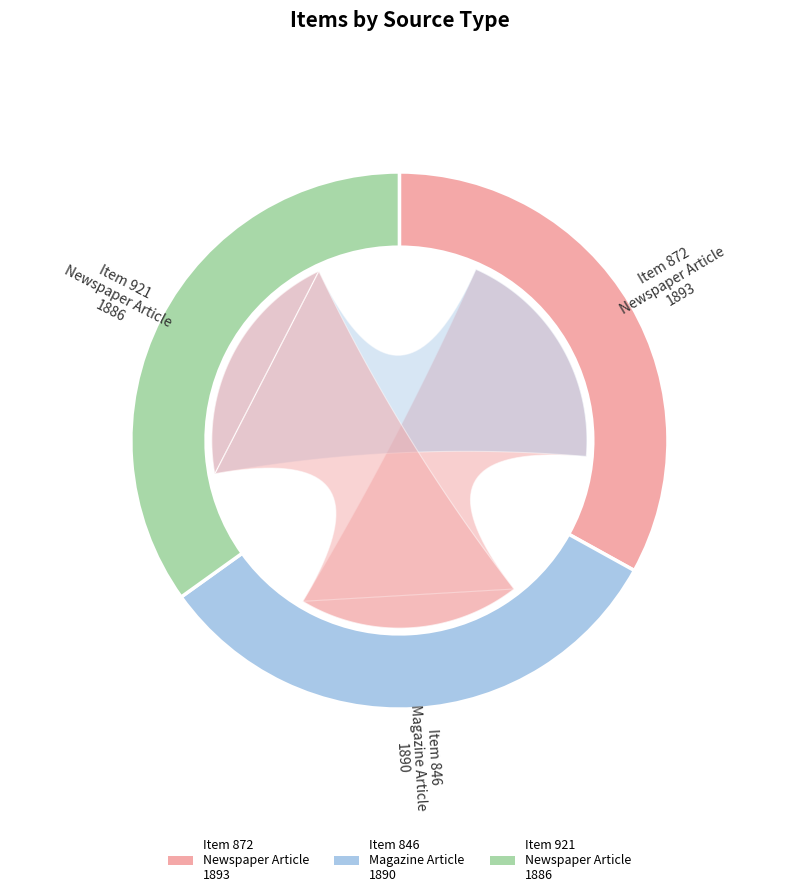

To the nearest percent, what is the average slice percentage?

33%